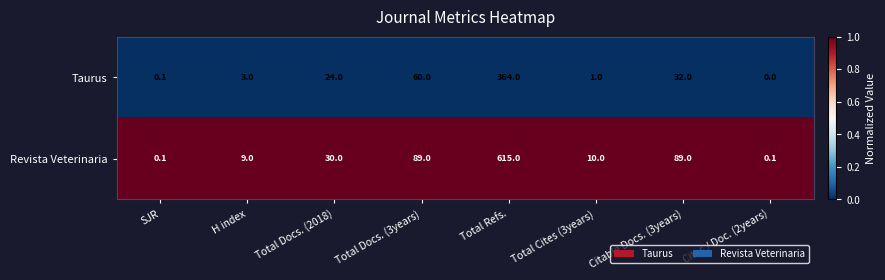

True or false: Taurus has a value of 12.9 at Citable Docs. (3years).

False